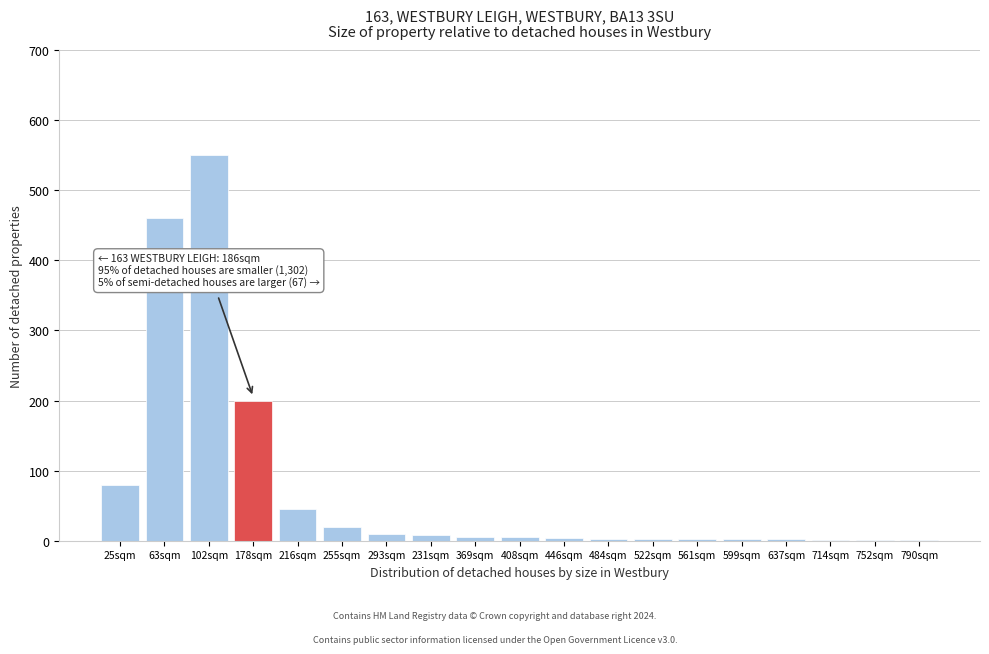

True or false: the data shows 5 at 408sqm.

True